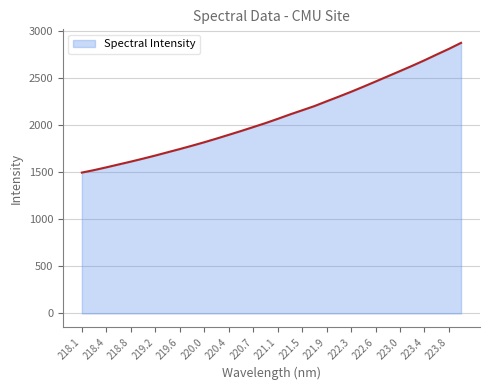

Does the chart have visible grid lines?

Yes